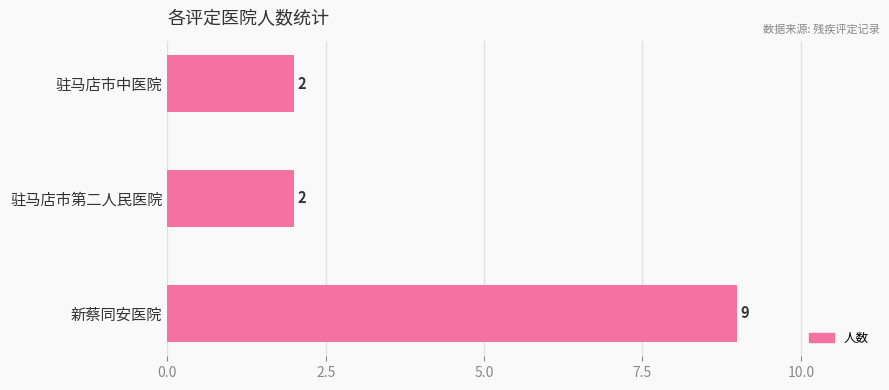

How many bars are there in total?

3